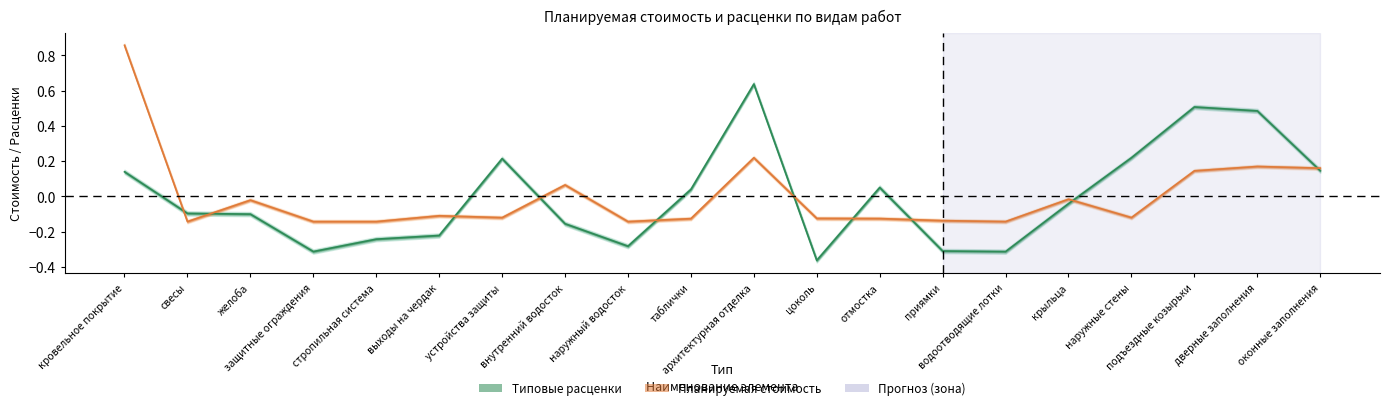

What is the spread (max minus min) of values at наружные стены?

0.3